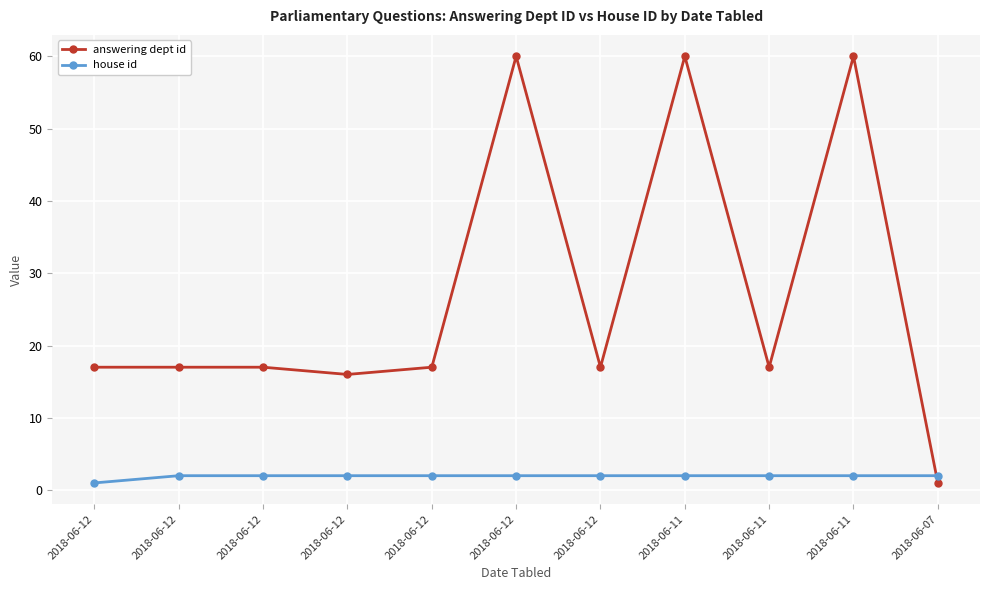

What are all the series names shown in the legend?

answering dept id, house id